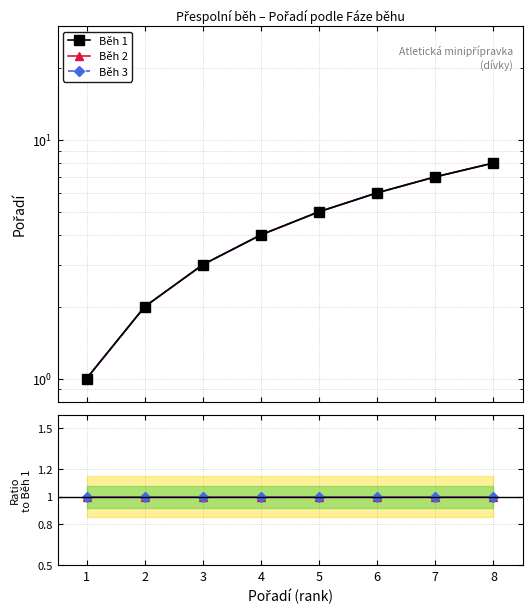

The Běh 1 series shows 6 at 6. True or false?

True